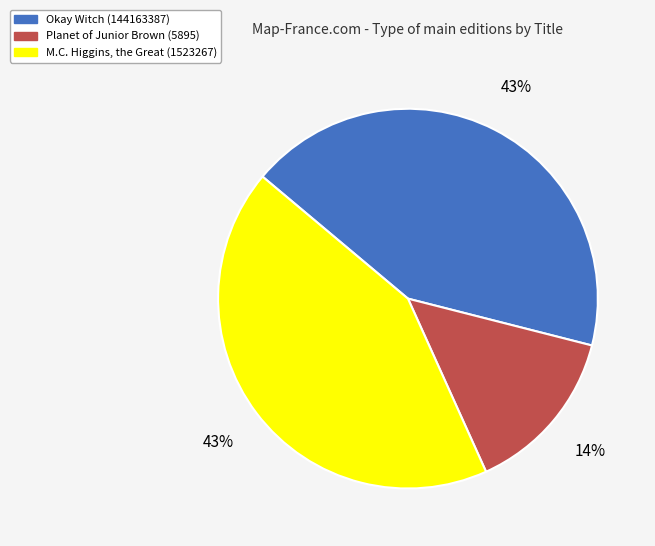

Count the number of slices in the pie.

3